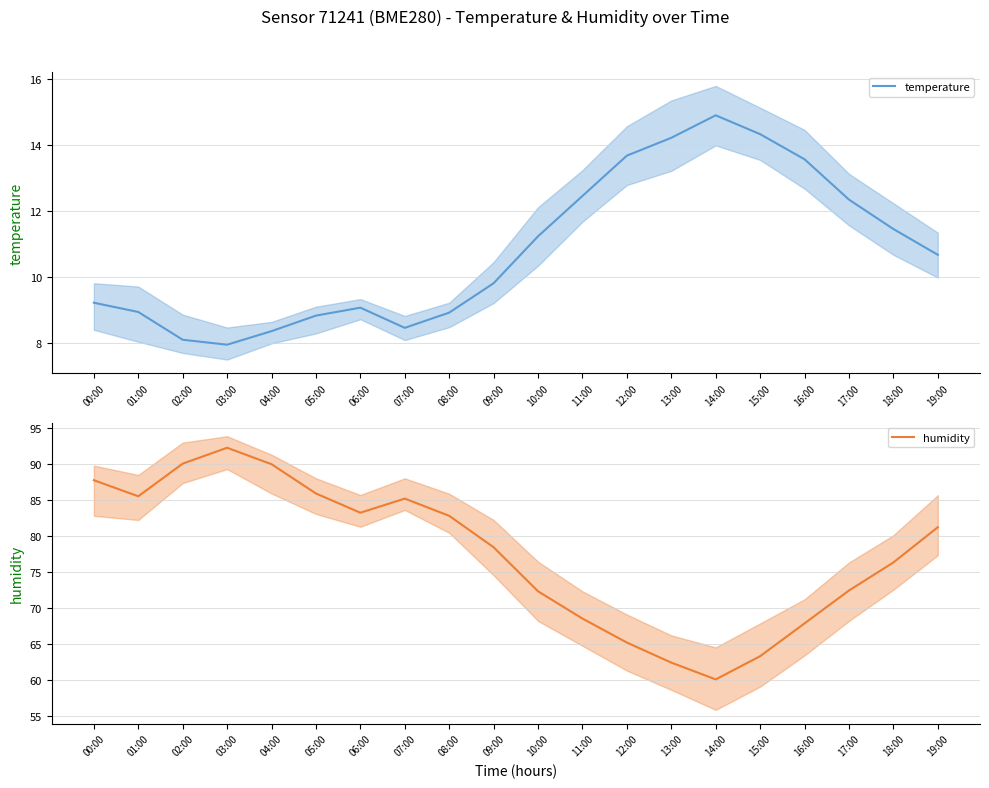

What value does the humidity series have at 00:00?

87.8